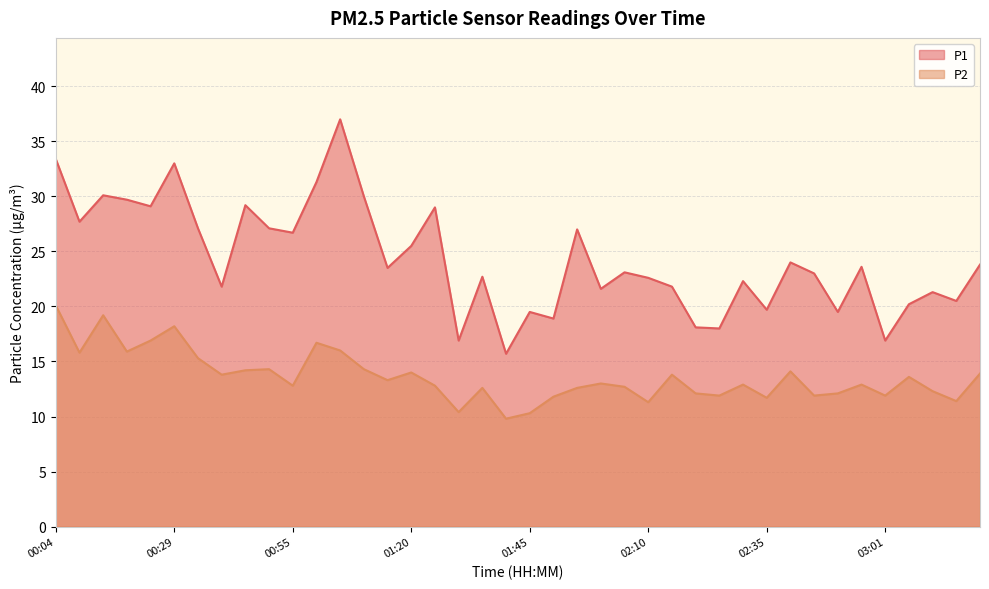

What is the value of the P2 point at the 6th from the left?

18.2